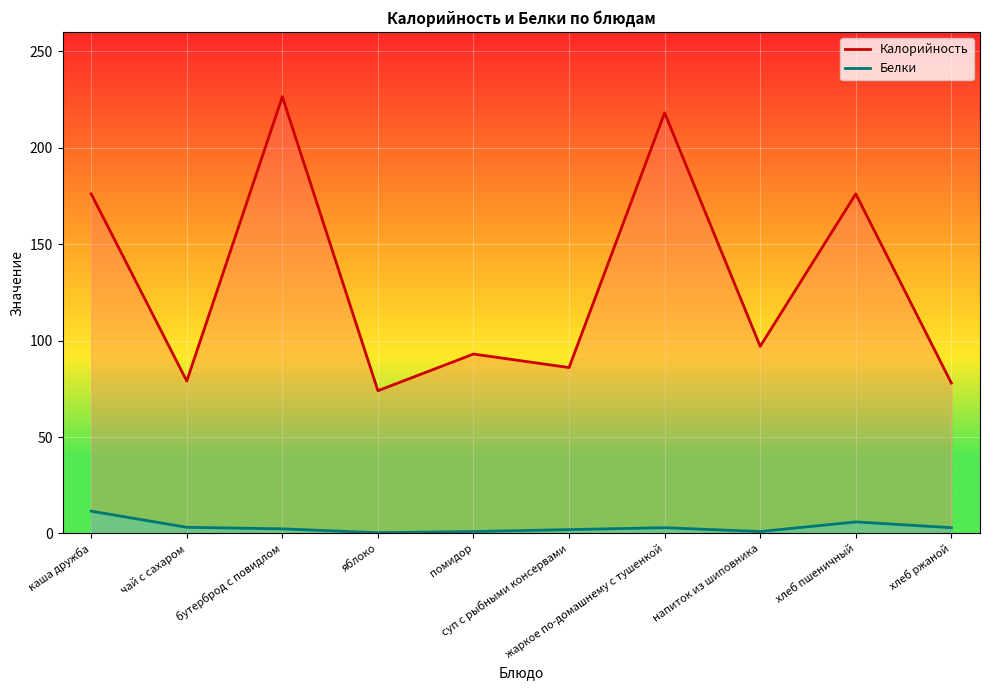

What are all the series names shown in the legend?

Калорийность, Белки